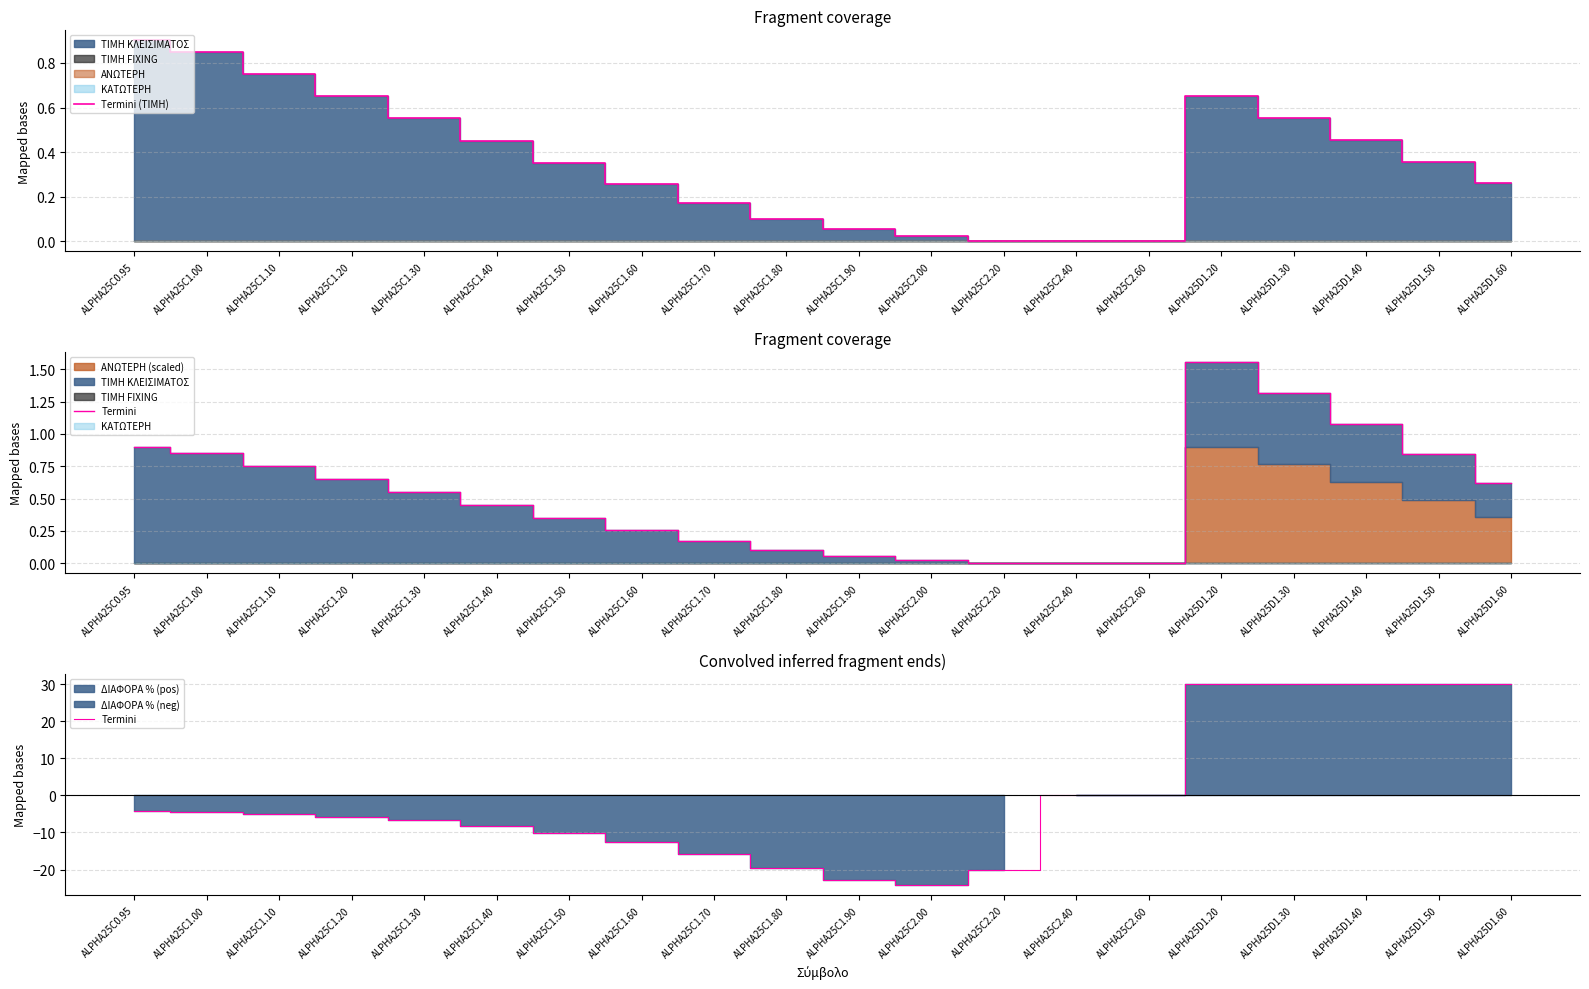

At how many categories does at least one series exceed 20?

5